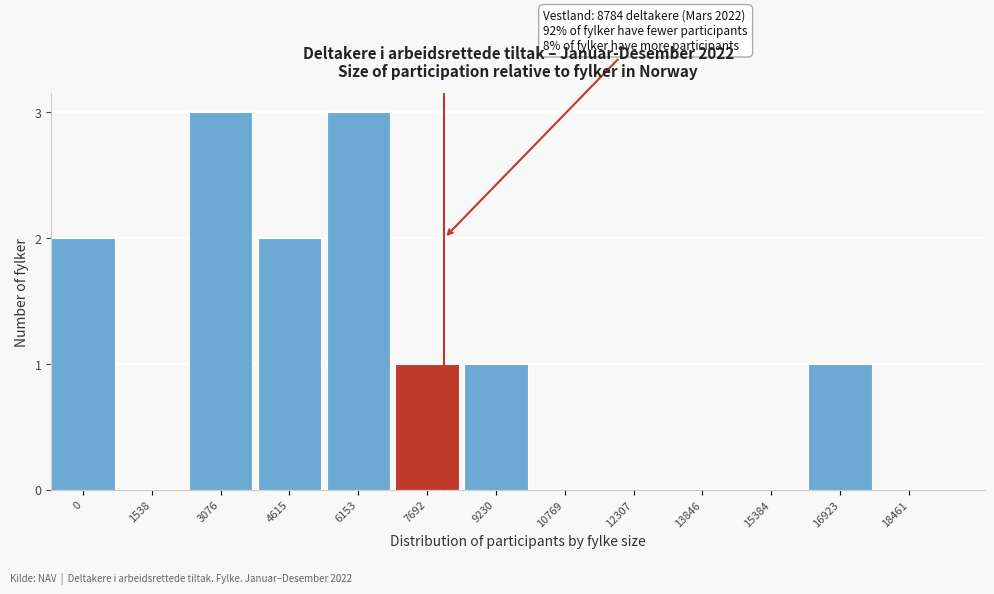

Reading left to right, list all the values displayed in this chart.

0=2	1538=0	3076=3	4615=2	6153=3	7692=1	9230=1	10769=0	12307=0	13846=0	15384=0	16923=1	18461=0